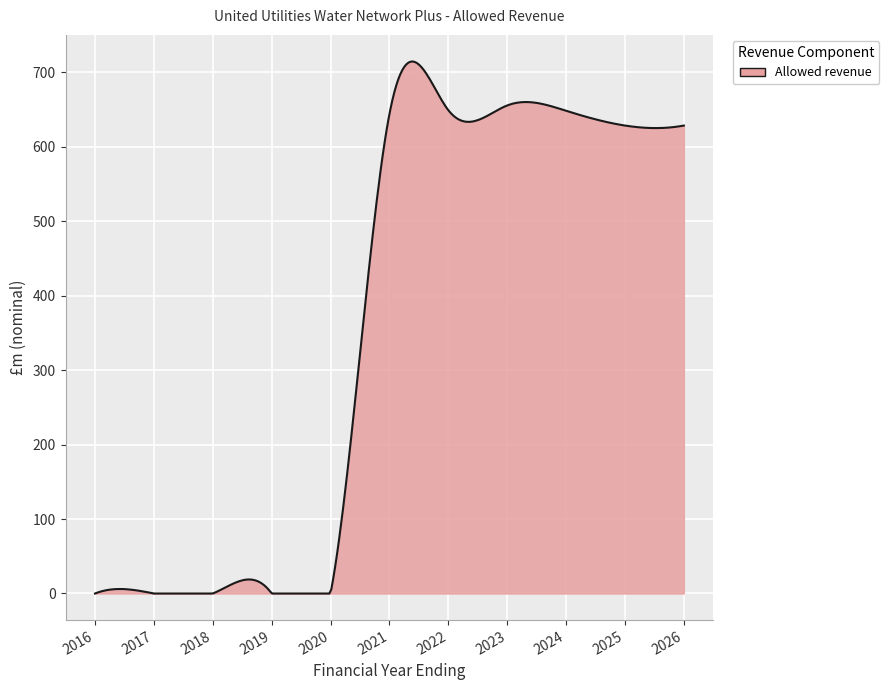

What is the average value?

358.7